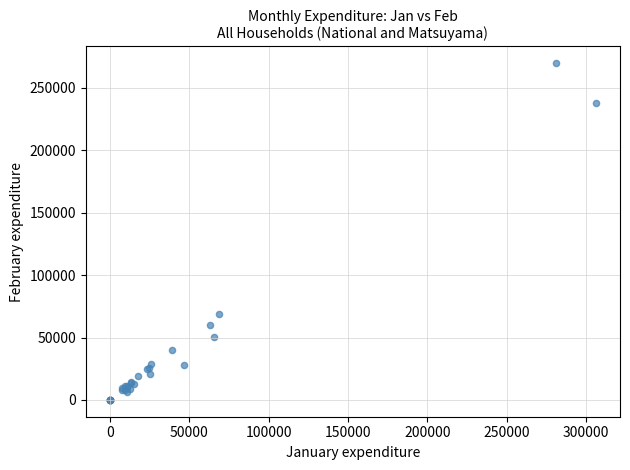

What Y value in the scatter plot is closest to 134887?

69018.0